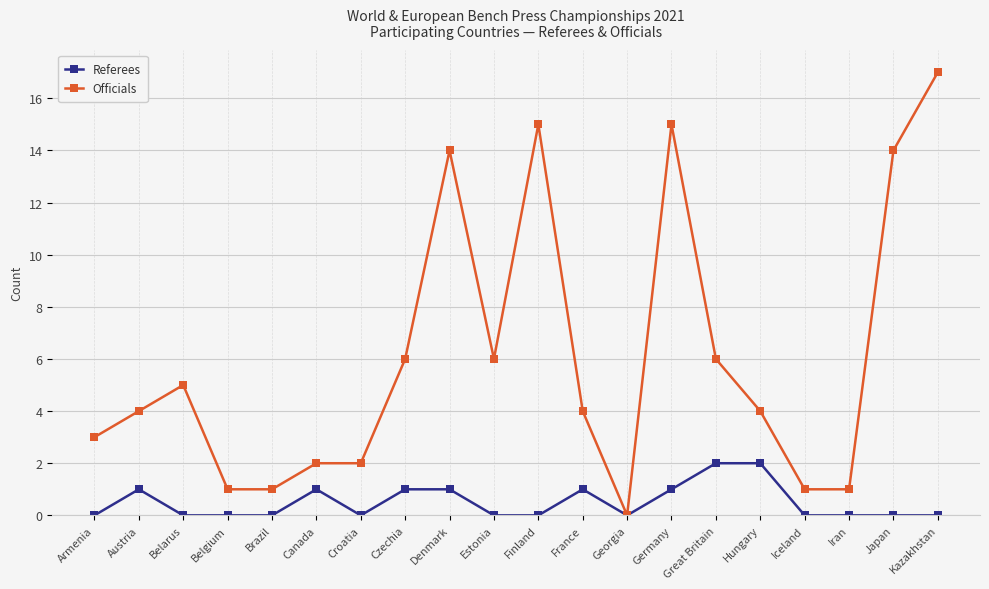

True or false: Officials has more than 1 points higher than both neighbors.

True